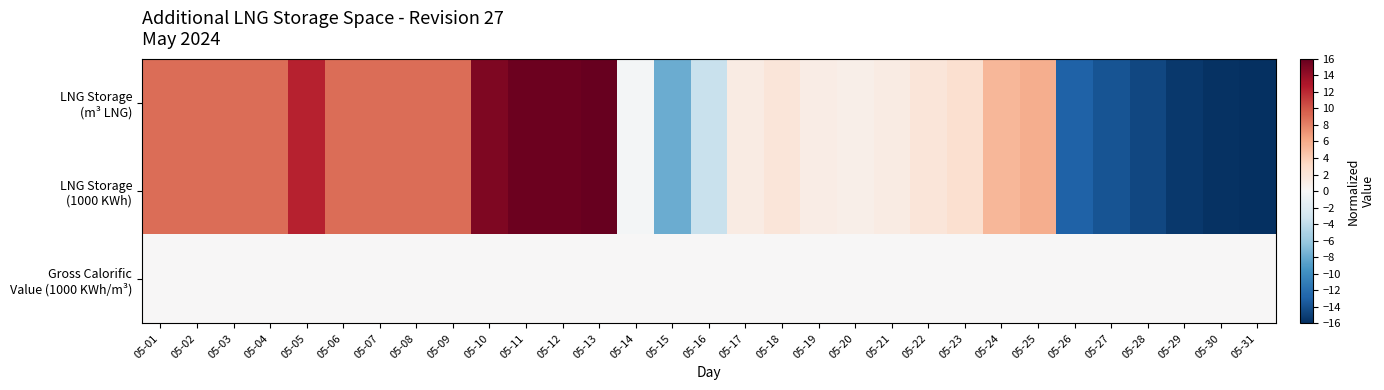

Which category has the highest value across all series?

05-13